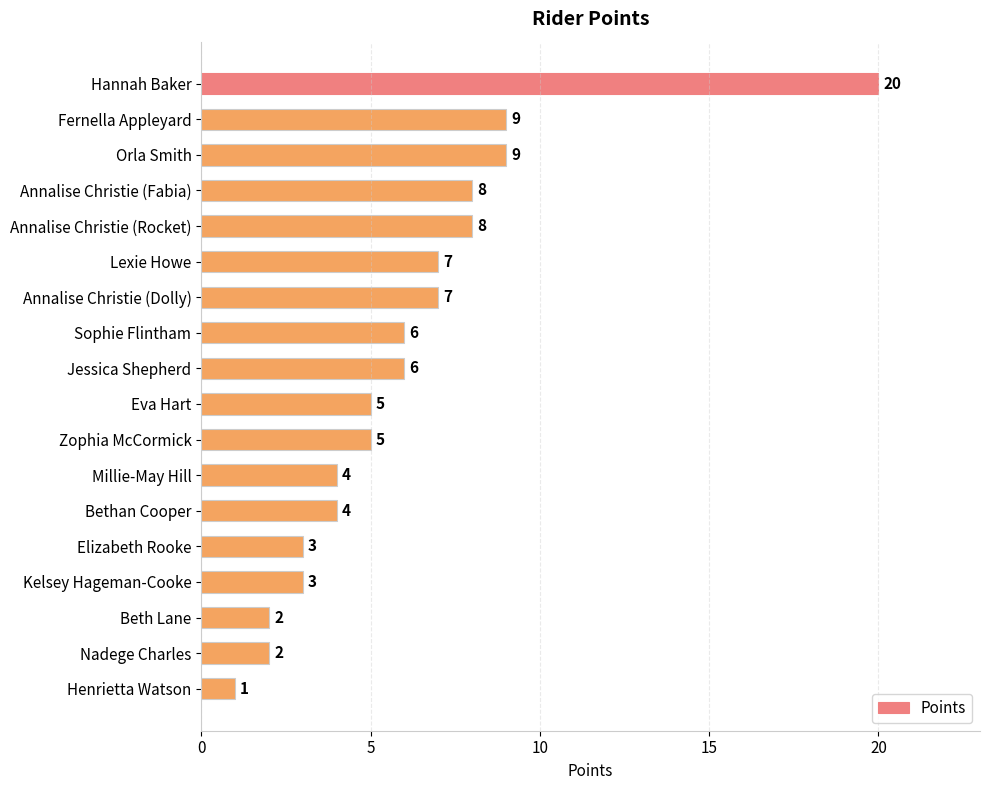

The chart shows a value of 3 at Orla Smith. True or false?

False